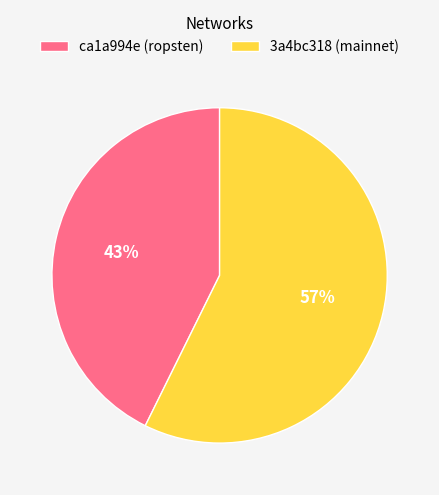

The ca1a994e (ropsten) slice represents 58% of the pie. True or false?

False